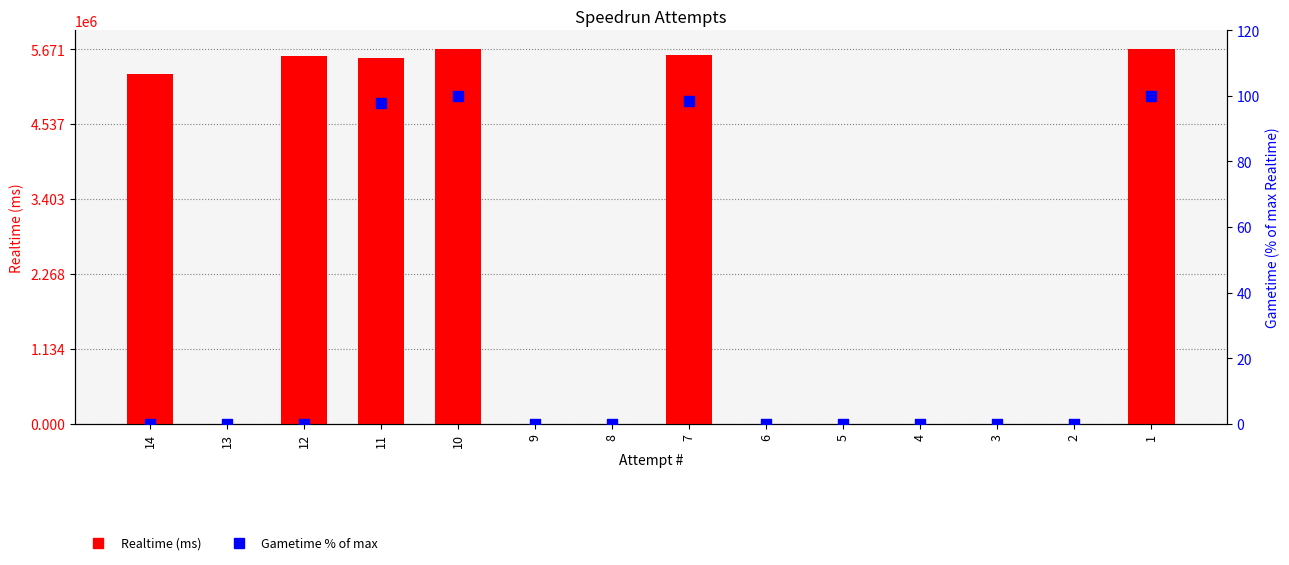

What is the total value across all series at 11?

5540909.7